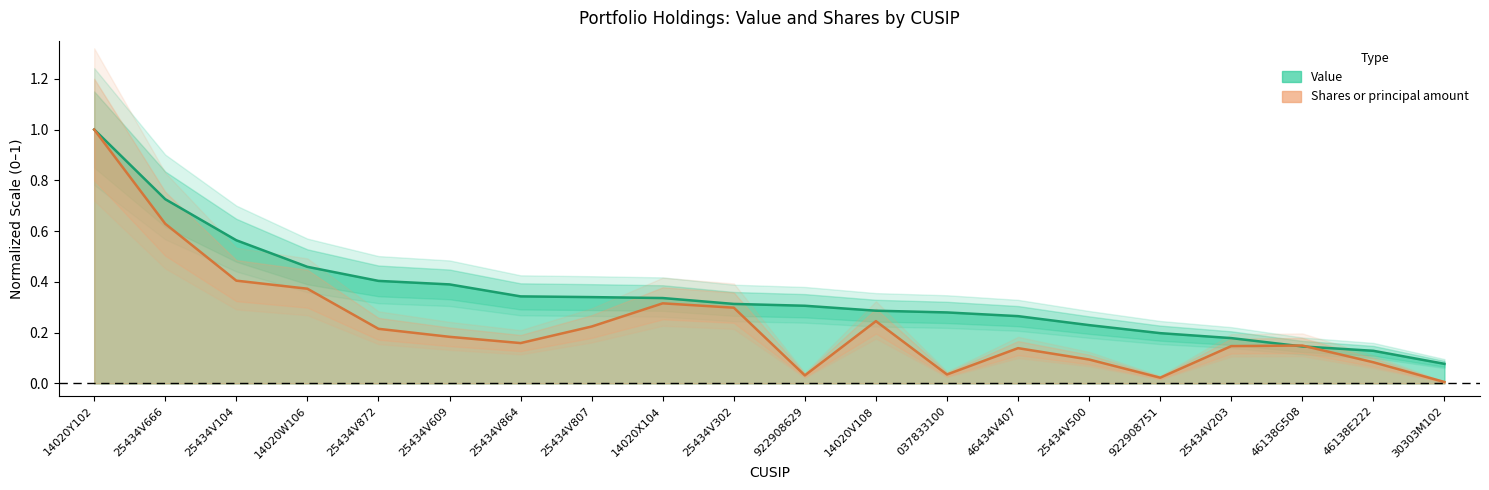

Reading right to left, transcribe all the data shown in this chart.

value: 0.1	0.1	0.1	0.2	0.2	0.2	0.3	0.3	0.3	0.3	0.3	0.3	0.3	0.3	0.4	0.4	0.5	0.6	0.7	1.0
shares: 0.0	0.1	0.1	0.1	0.0	0.1	0.1	0.0	0.2	0.0	0.3	0.3	0.2	0.2	0.2	0.2	0.4	0.4	0.6	1.0